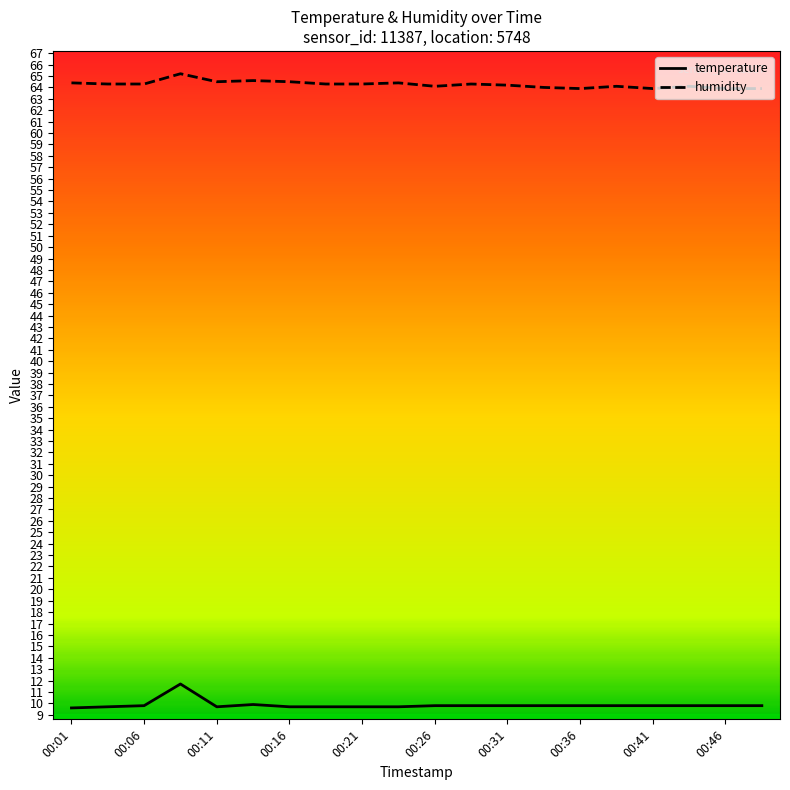

List the series in order of their overall mean, highest first.

humidity, temperature